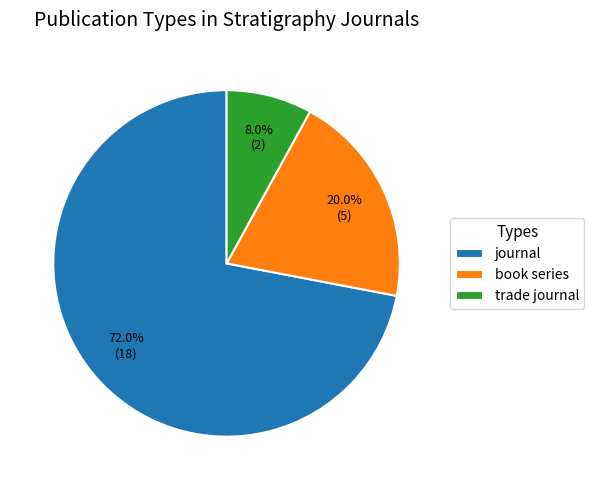

How many segments does this pie chart have?

3